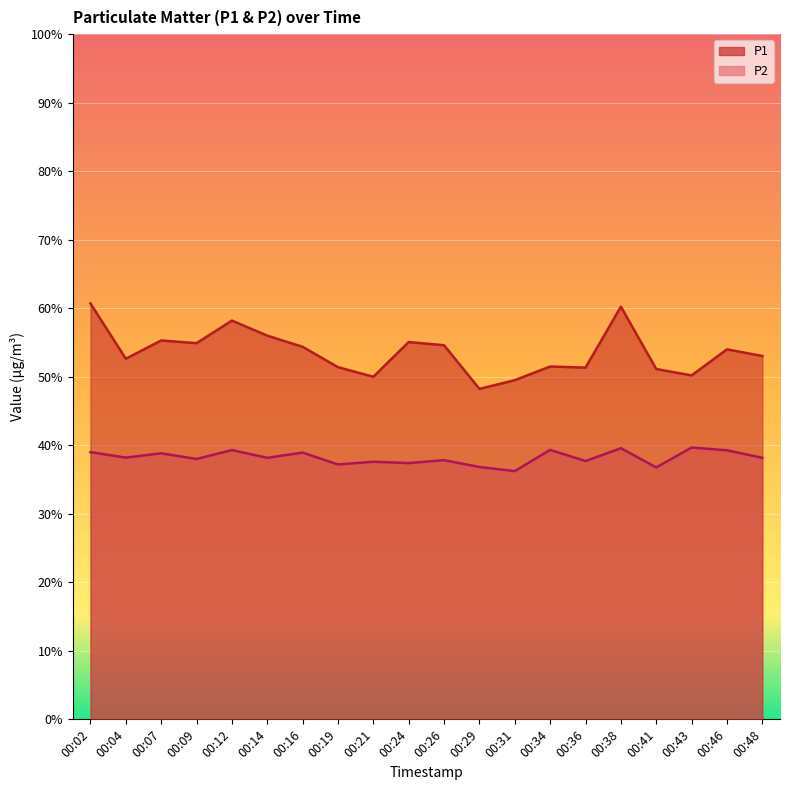

How many lines are shown in the chart?

2